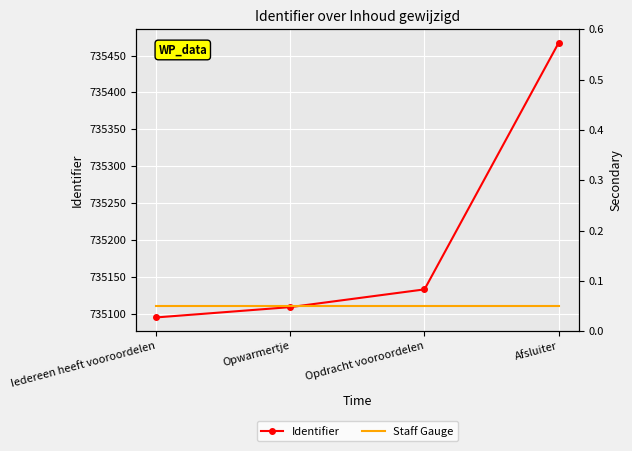

Reading left to right, list all the values displayed in this chart.

Identifier: 735095.0	735109.0	735133.0	735467.0
Staff Gauge: 0.1	0.1	0.1	0.1